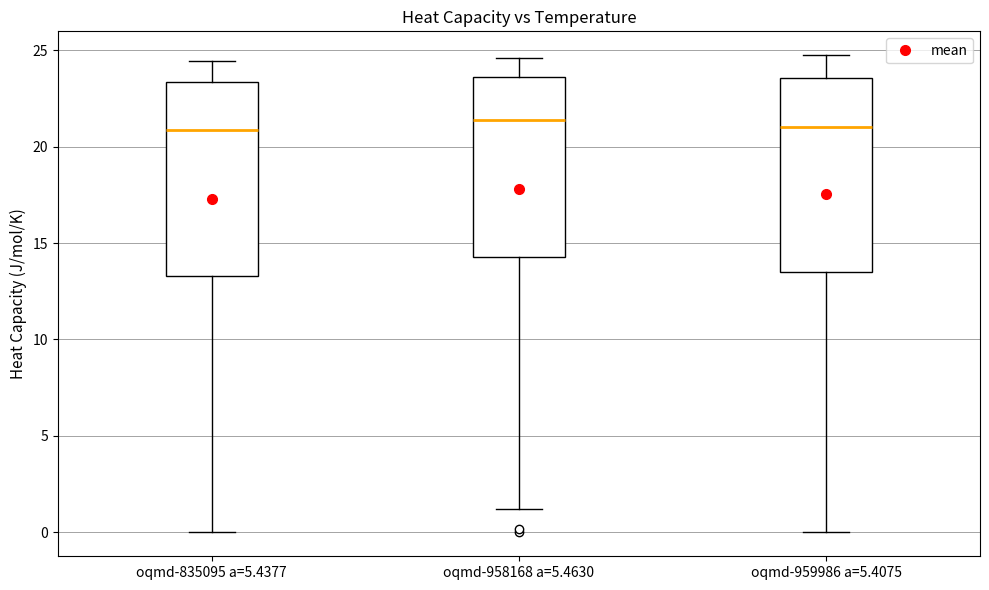

Reading left to right, transcribe this box plot: for each box, give where its median line is, the range the box spans, and where its two whiskers end, as read against the y-axis. The values are not printed on the chart, so give them approximately, as read against the axis.

oqmd-835095 a=5.4377: median 21.0, box 13.5 to 23.5, whiskers 0.0 to 24.5
oqmd-958168 a=5.4630: median 21.5, box 14.5 to 23.5, whiskers 1.0 to 24.5
oqmd-959986 a=5.4075: median 21.0, box 13.5 to 23.5, whiskers 0.0 to 24.5